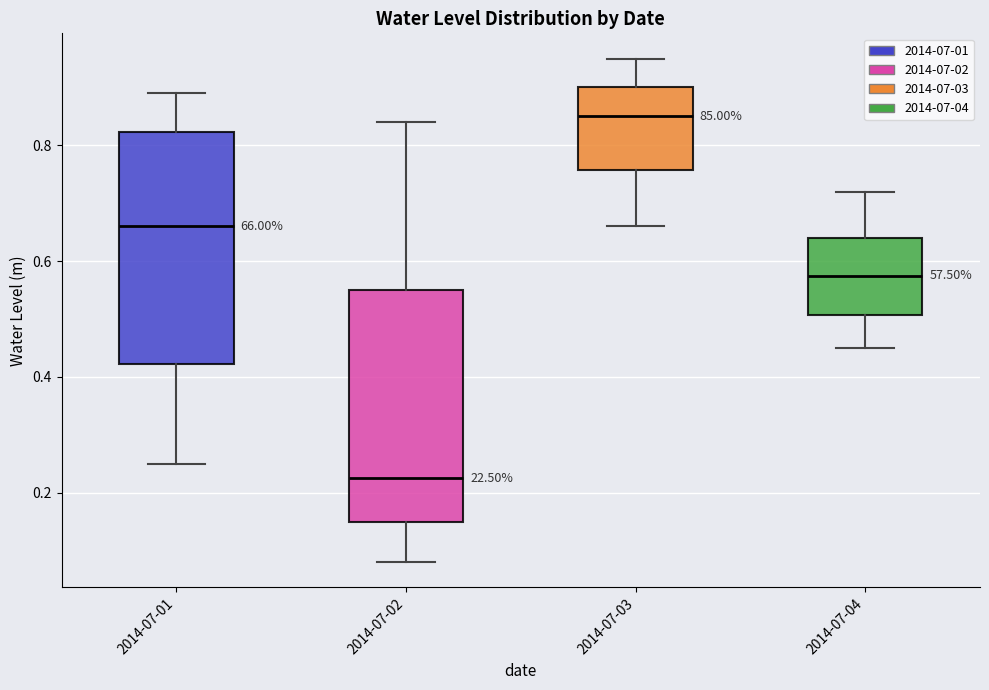

Where does the upper whisker of the box for 2014-07-02 end on the y-axis? The values are not printed on the chart, so give them approximately, as read against the axis.

0.84